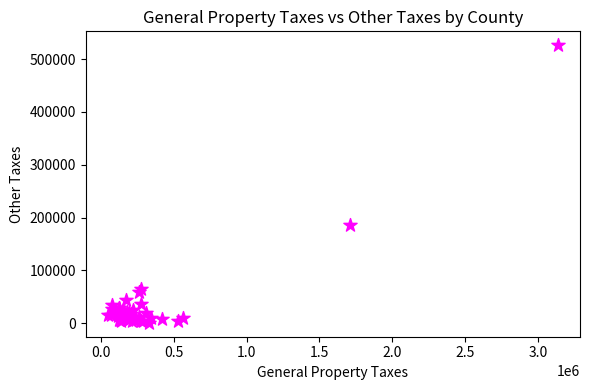

What Y value in the scatter plot is closest to 263431?

186246